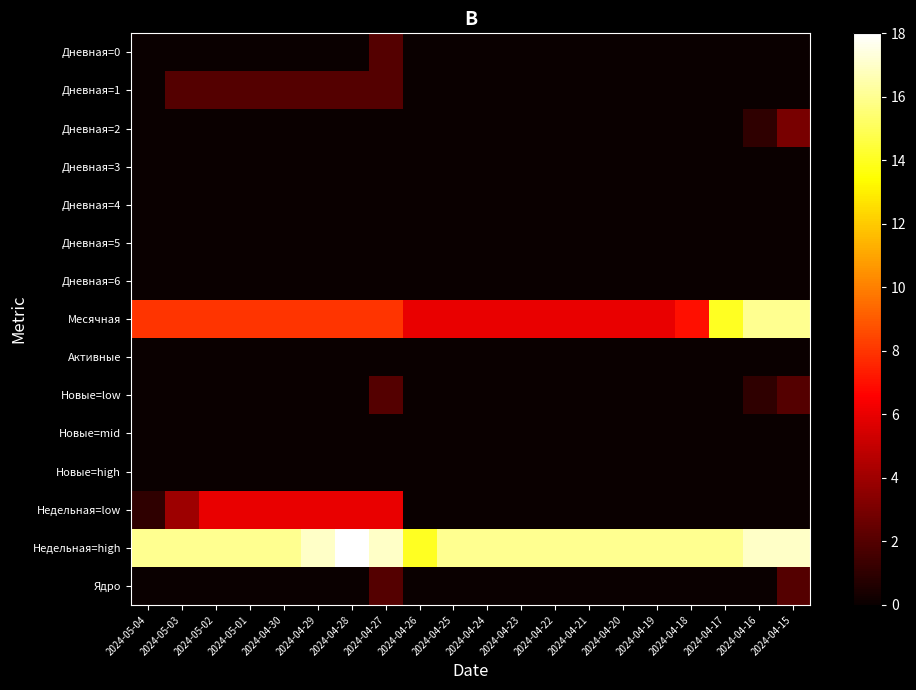

Which series has the largest total across all categories?

Недельная=high